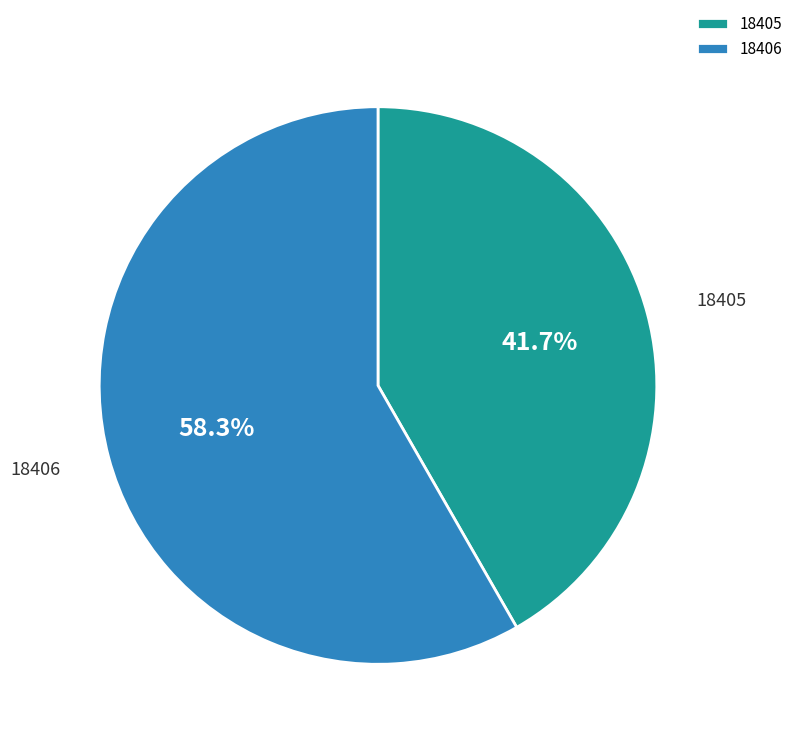

How many segments does this pie chart have?

2